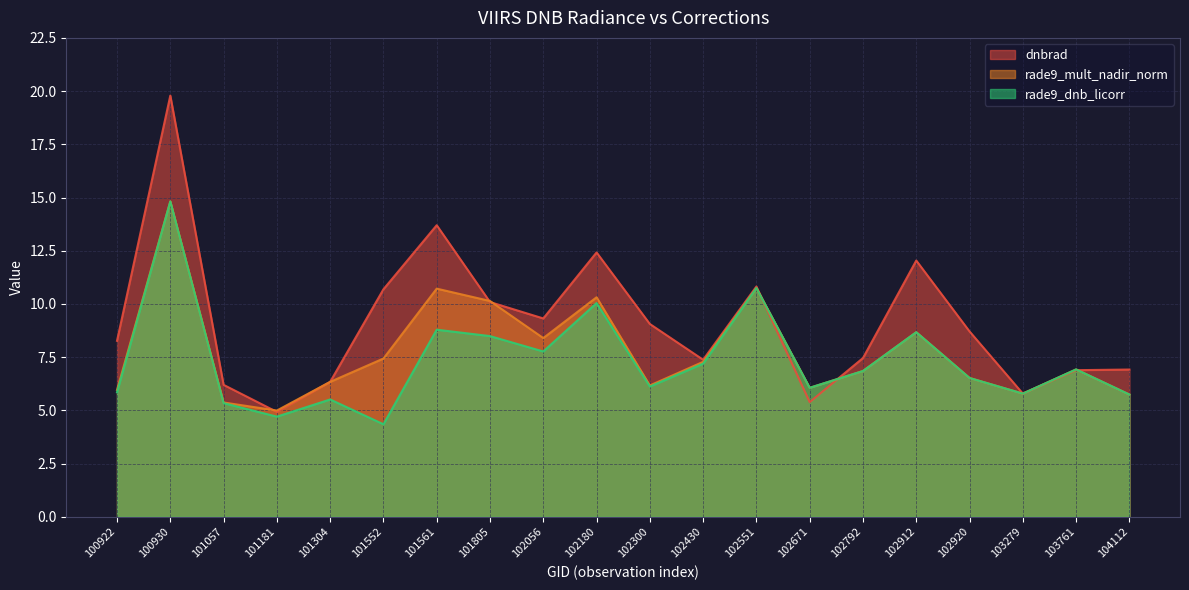

How many values in the rade9_dnb_licorr series exceed 6?

13